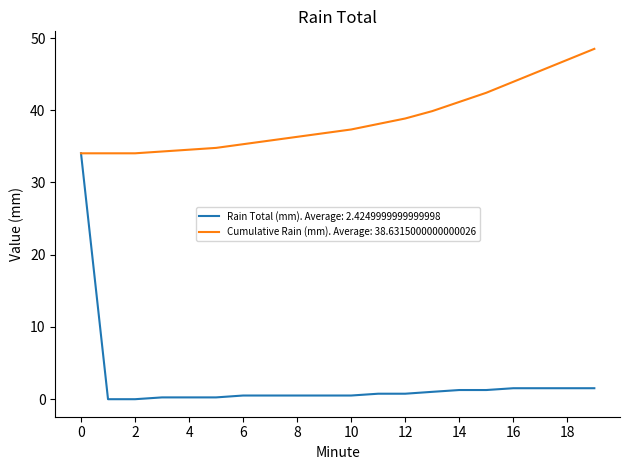

Which series has the largest range (max minus min)?

Rain Total (mm). Average: 2.4249999999999998